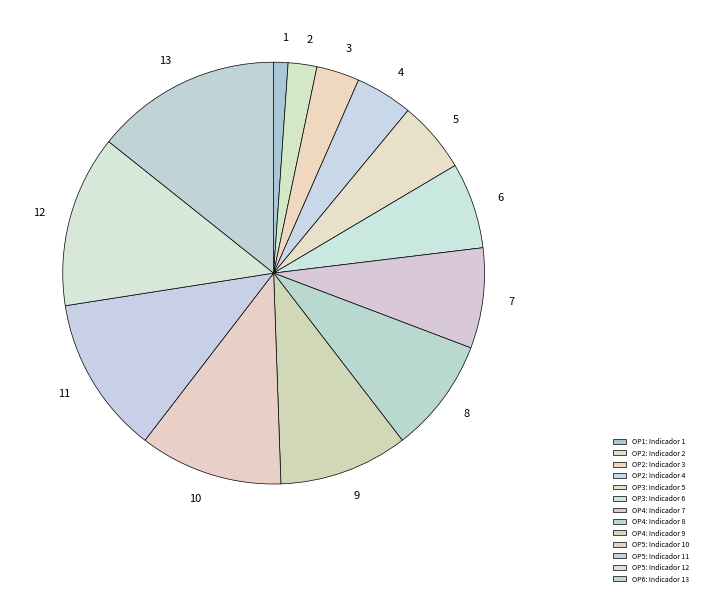

Which category has the smallest portion of the pie?

OP1: Indicador 1